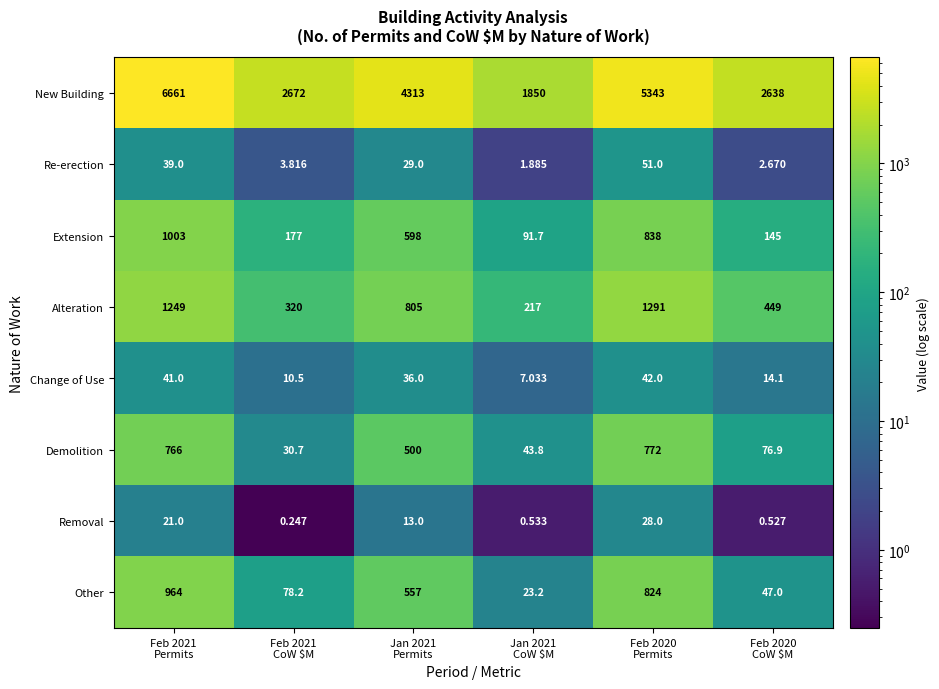

Which series has the largest total across all categories?

New Building